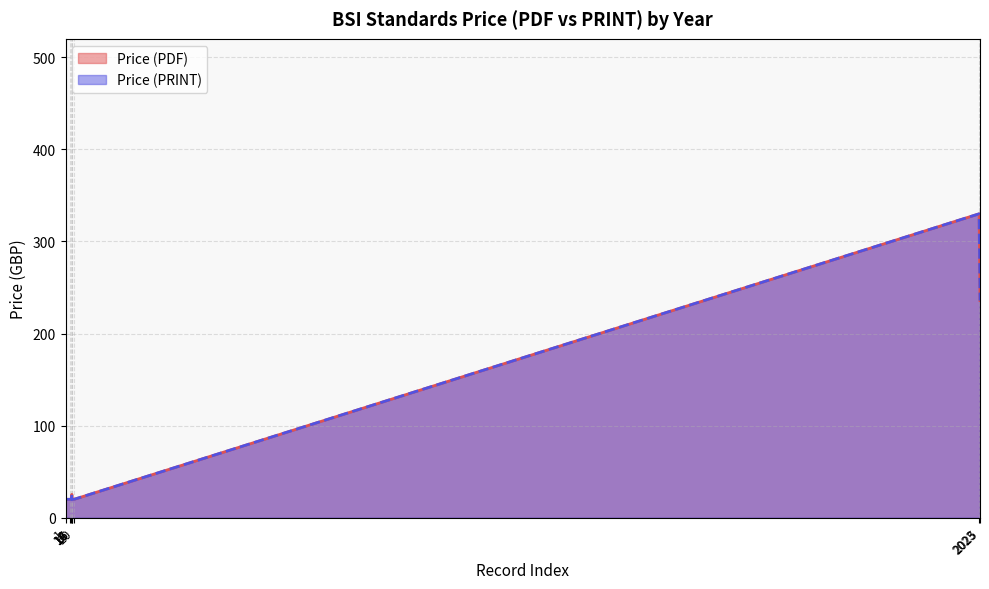

Which label corresponds to the smallest value in the chart?

20